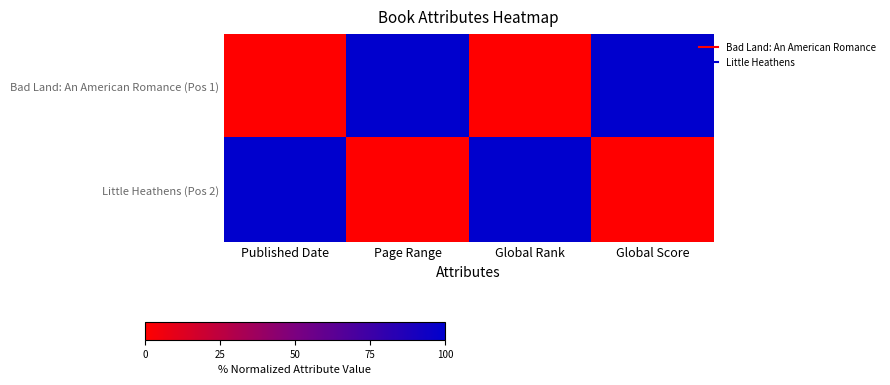

Reading left to right, what are all the values shown in this chart?

Bad Land: An American Romance (Pos 1): Published Date=0	Page Range=100	Global Rank=0	Global Score=100
Little Heathens (Pos 2): Published Date=100	Page Range=0	Global Rank=100	Global Score=0